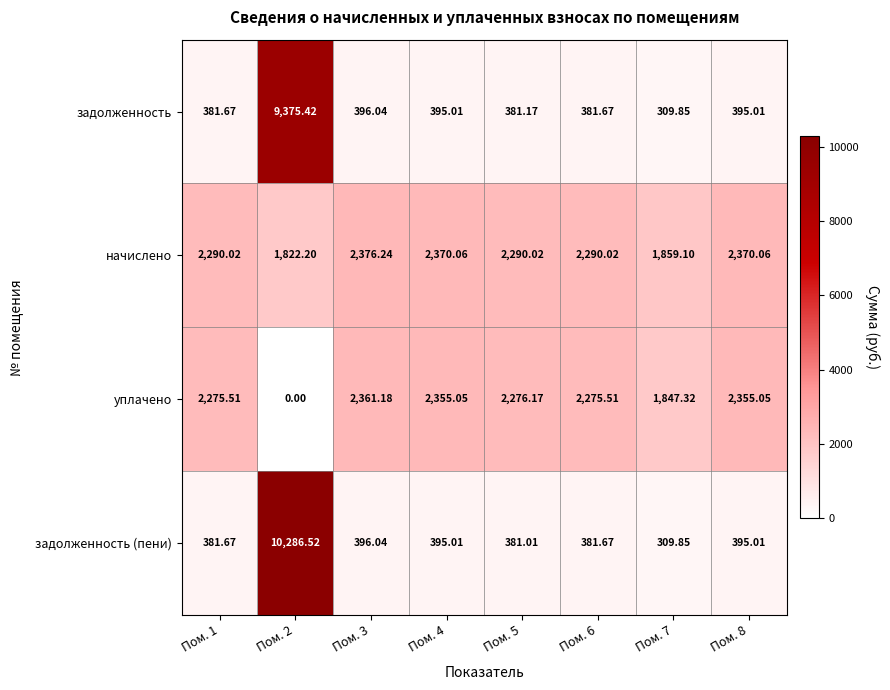

Which series has the widest spread of values?

задолженность (пени)